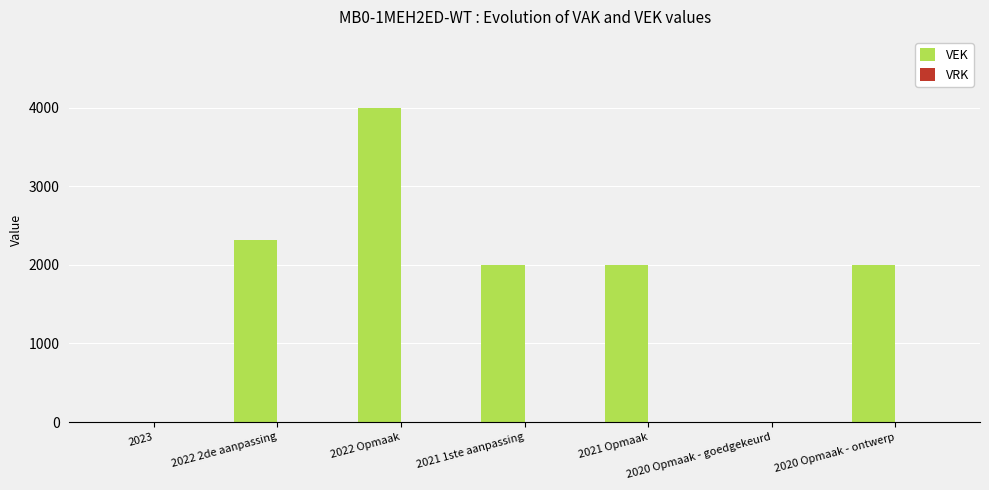

Which label corresponds to the largest value in the chart?

2022 Opmaak